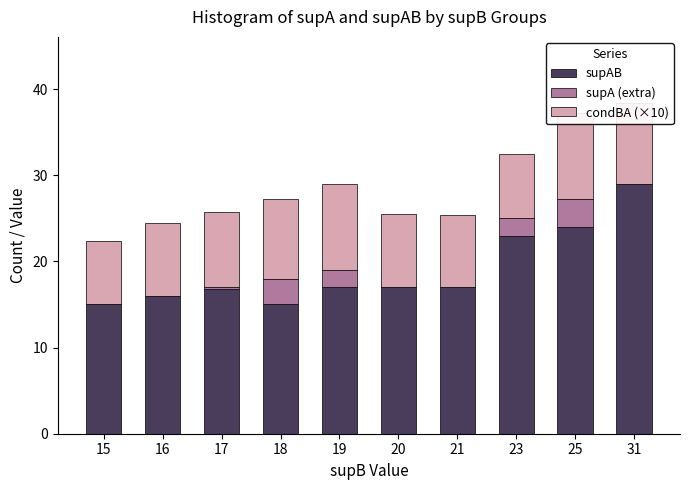

At how many categories does at least one series exceed 14?

10